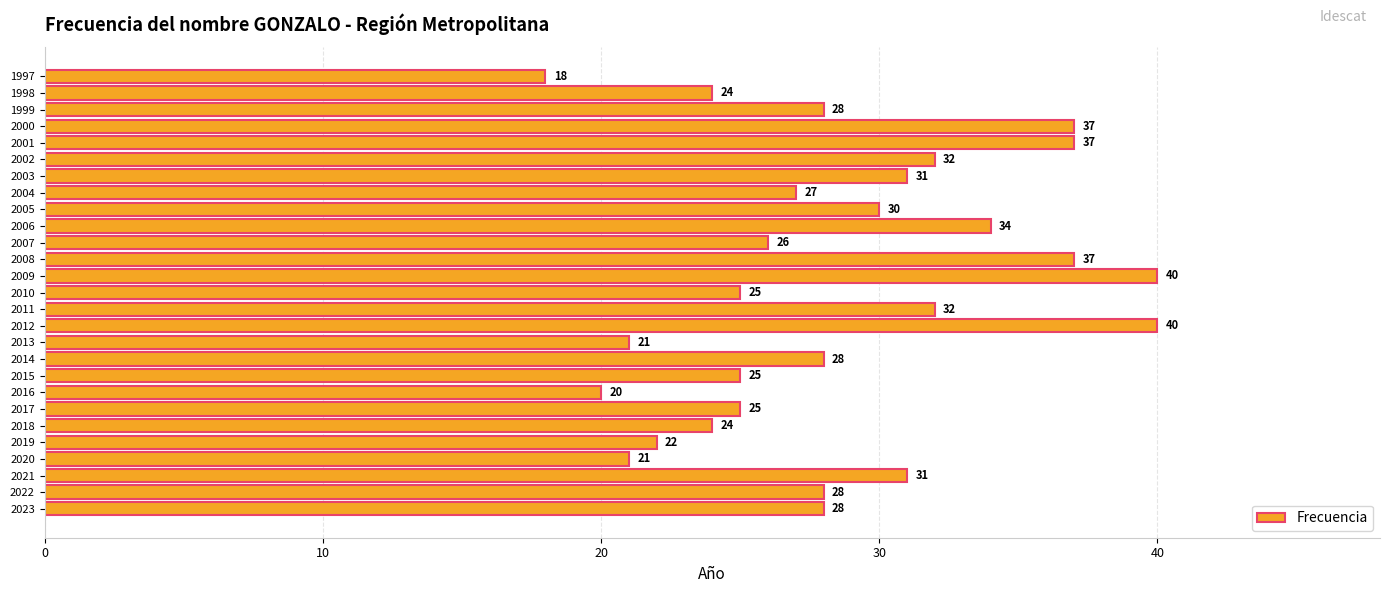

What is the sum of all values?

771